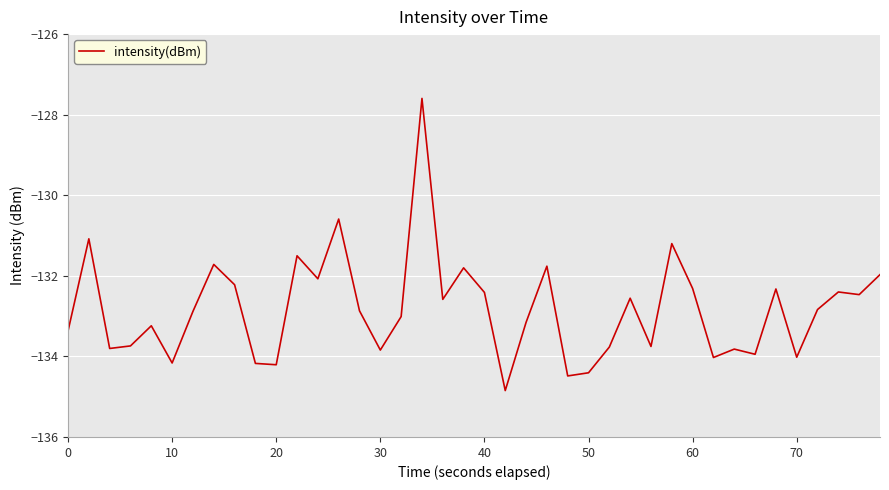

What is the difference between the maximum and minimum values?

7.3